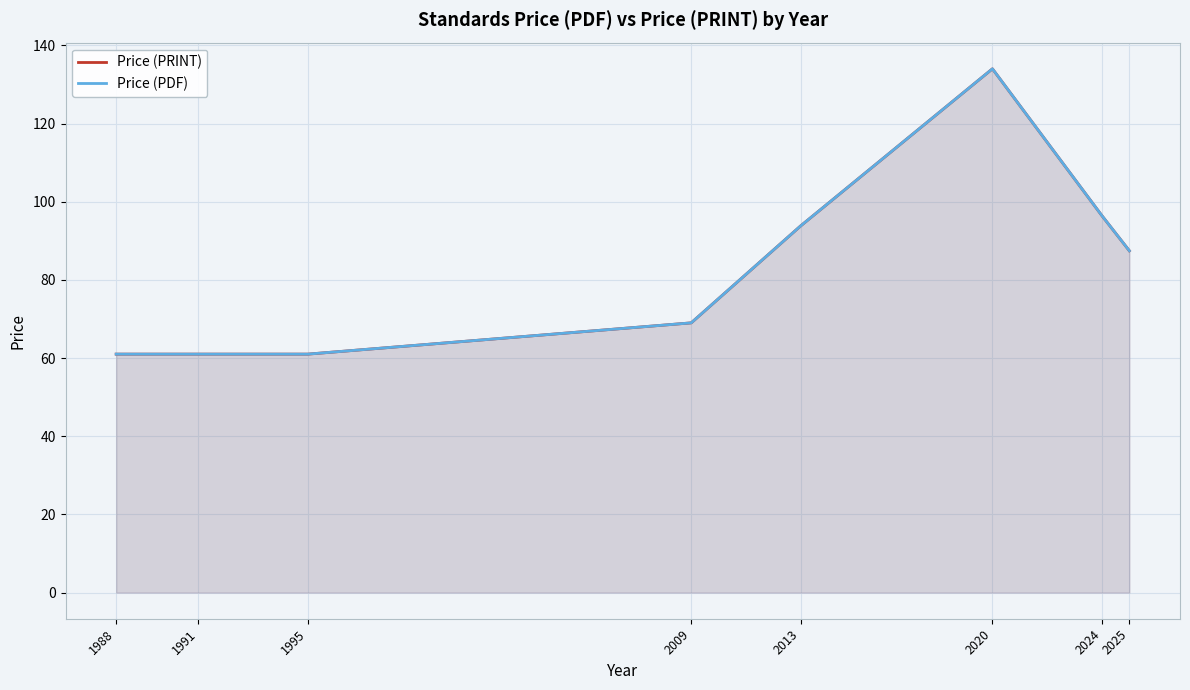

What is the minimum value shown in the chart?

61.0